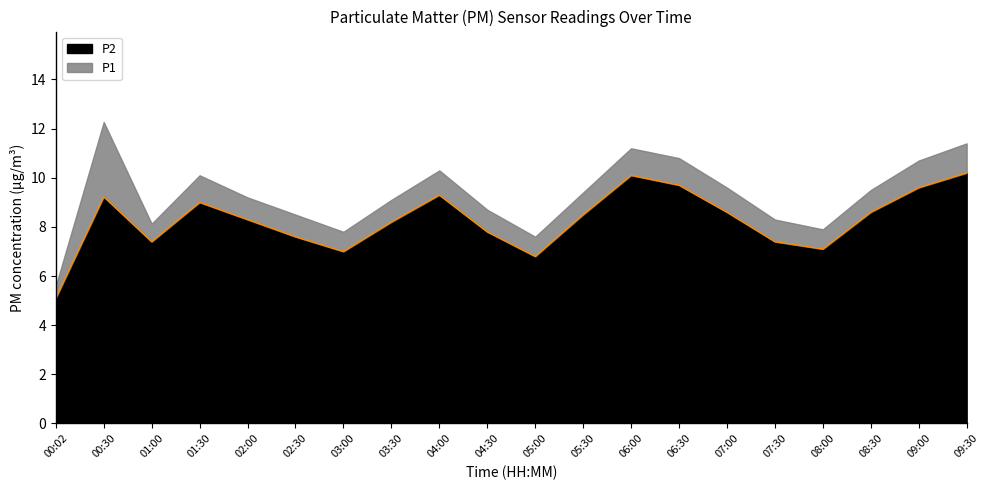

Is it true that the value at 02:30 is 1.8?

False